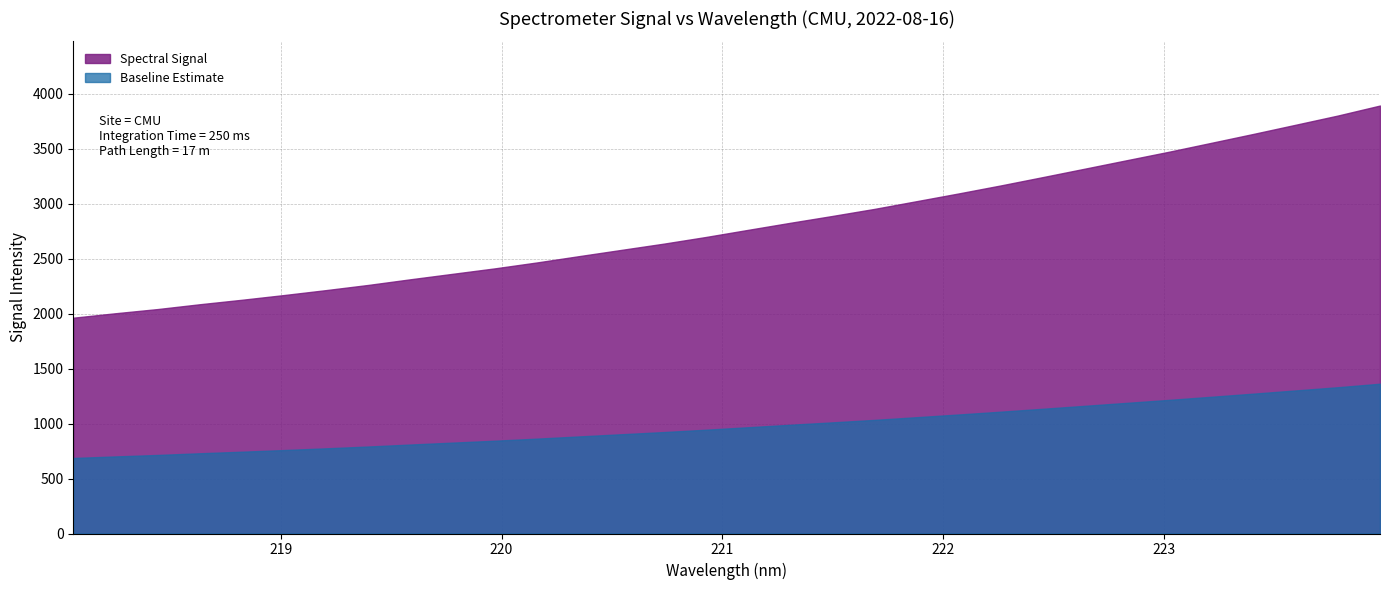

Approximately how many times larger is the value at 222.0721 compared to 219.9712?

1.3